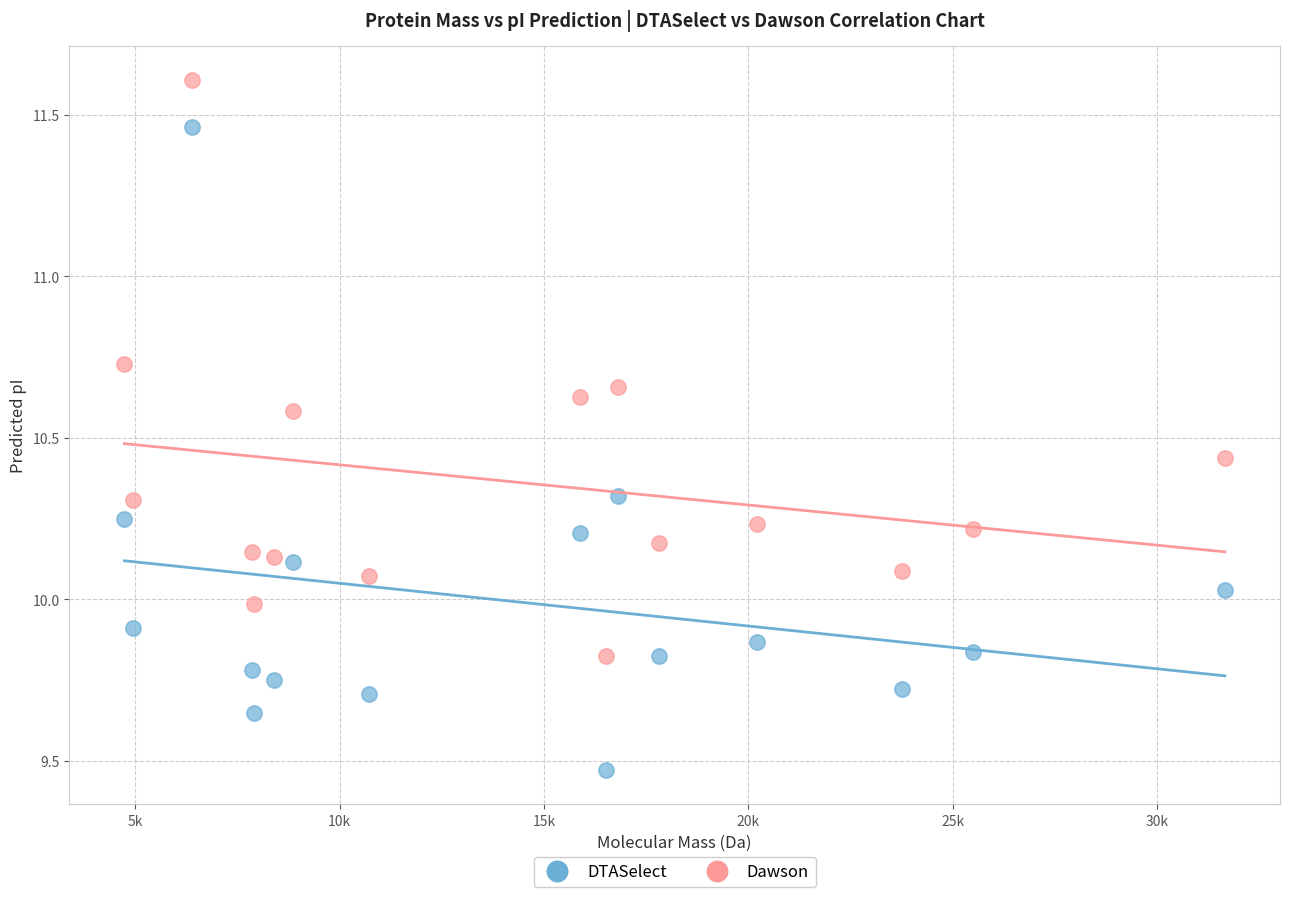

What are all the series names shown in the legend?

DTASelect, Dawson